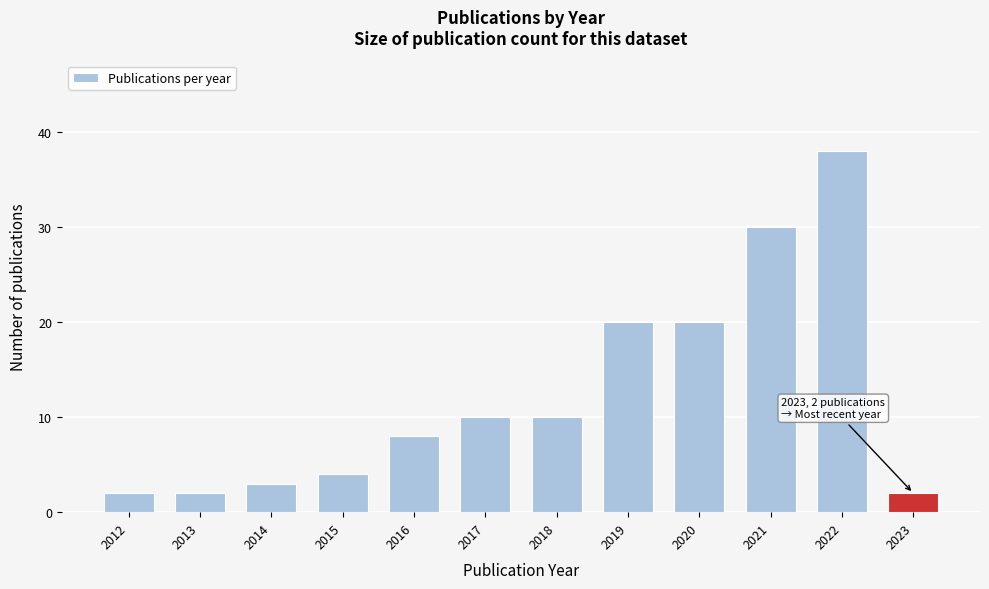

Reading left to right, list all the values displayed in this chart.

2	2	3	4	8	10	10	20	20	30	38	2